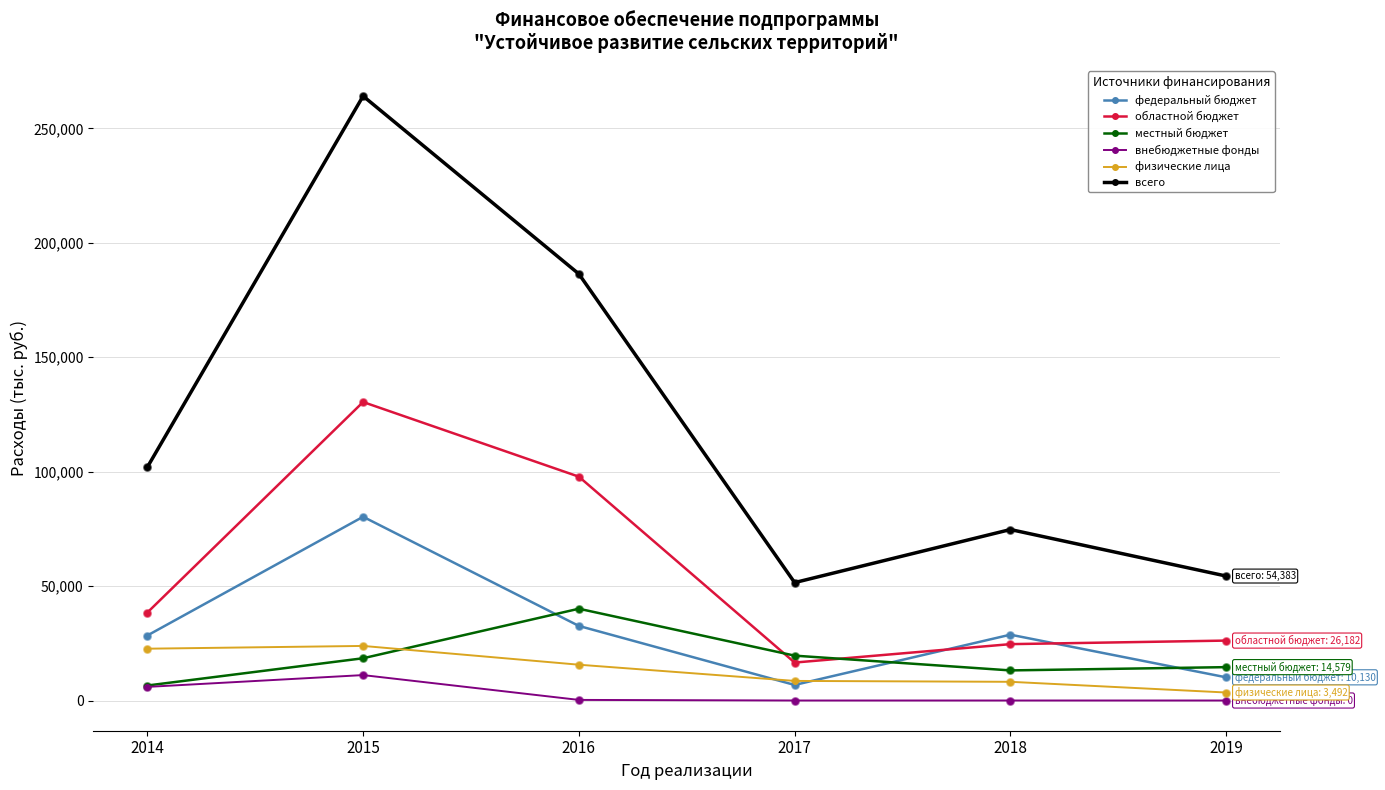

At how many categories does at least one series exceed 199715?

1